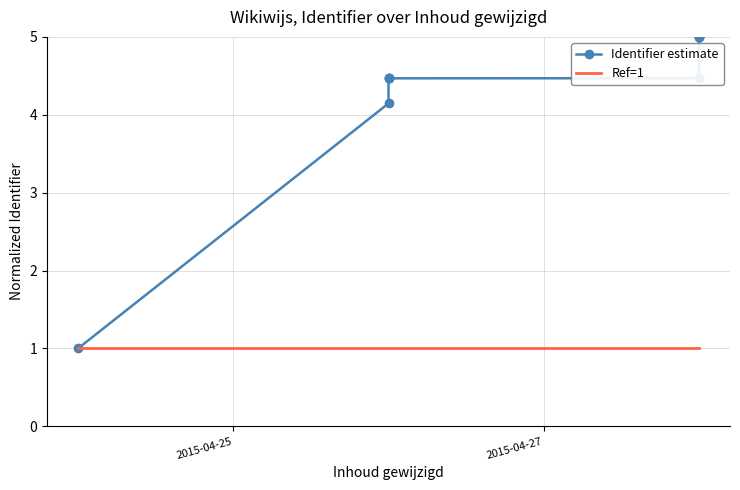

True or false: Identifier estimate and Ref=1 cross at least once.

False